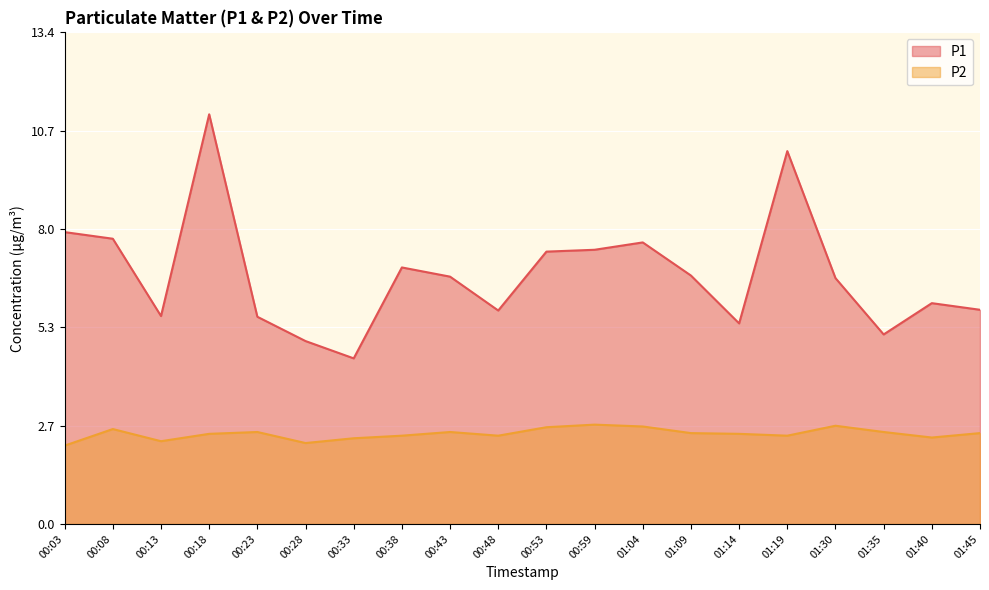

What is the label of the 9th point from the right?

00:59